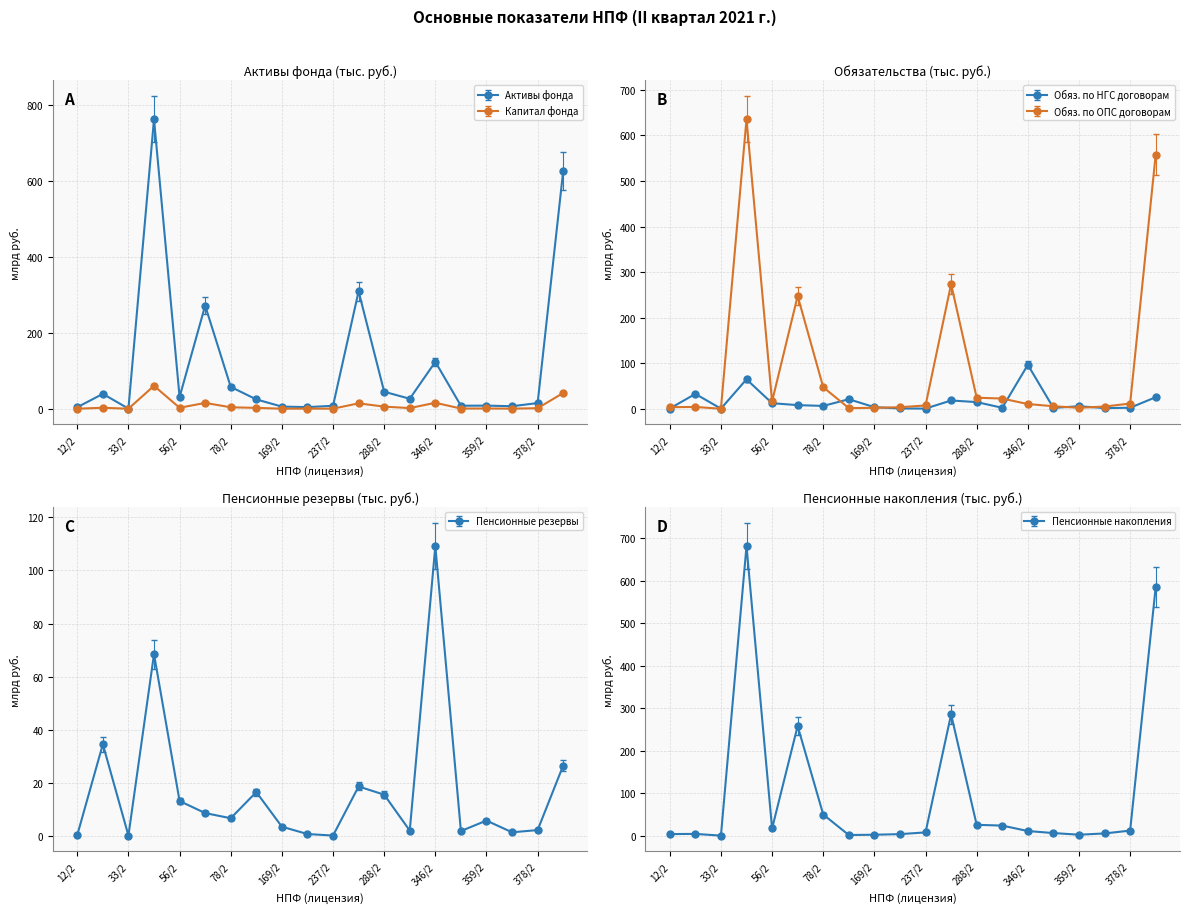

Is this an area chart (filled region under the line)?

No